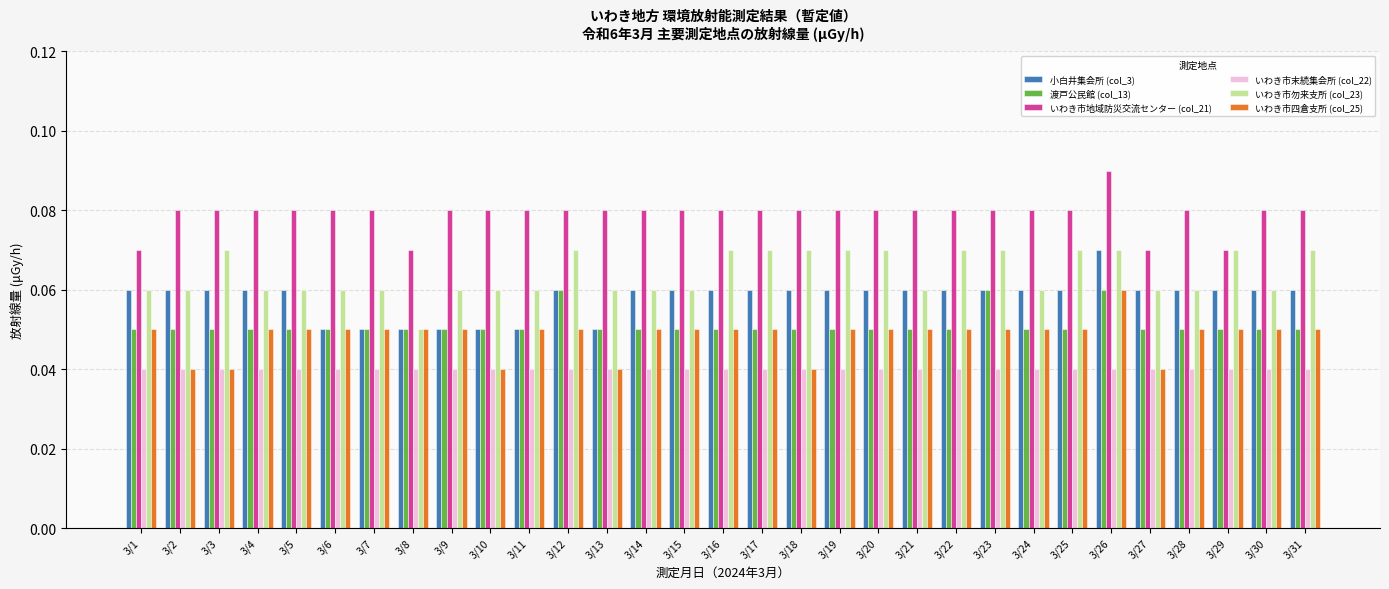

How many いわき市勿来支所 (col_23) values are between 0 and 1?

31